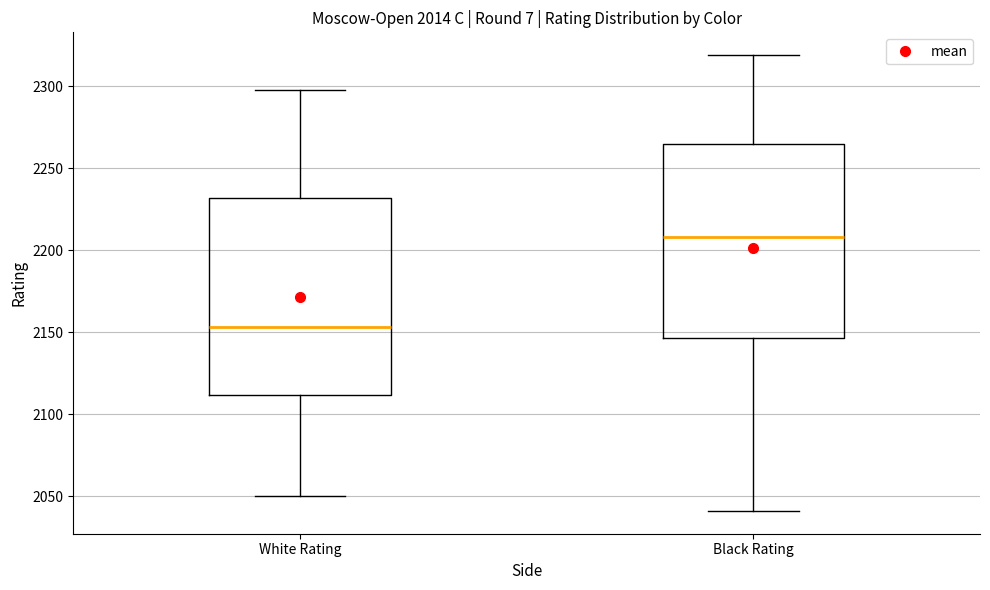

Reading left to right, transcribe this box plot: for each box, give where its median line is, the range the box spans, and where its two whiskers end, as read against the y-axis. The values are not printed on the chart, so give them approximately, as read against the axis.

White Rating: median 2155, box 2110 to 2230, whiskers 2050 to 2300
Black Rating: median 2210, box 2145 to 2265, whiskers 2040 to 2320